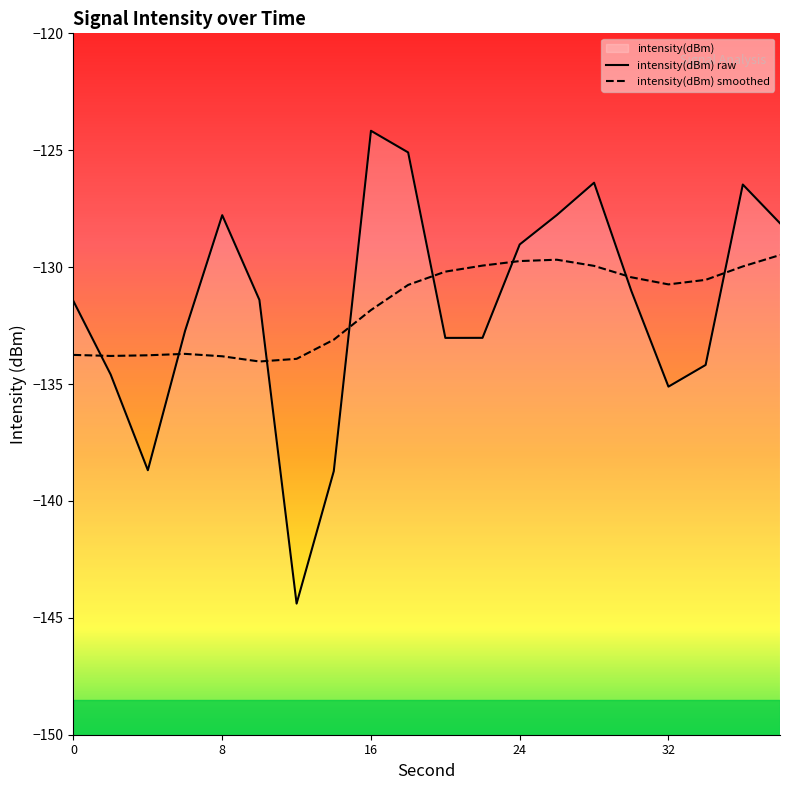

What is the maximum value for intensity(dBm) smoothed?

-129.5